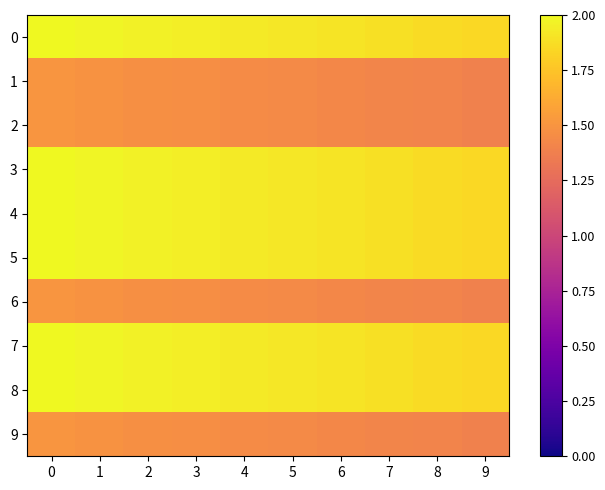

What is the spread (max minus min) of values at 9?

0.5